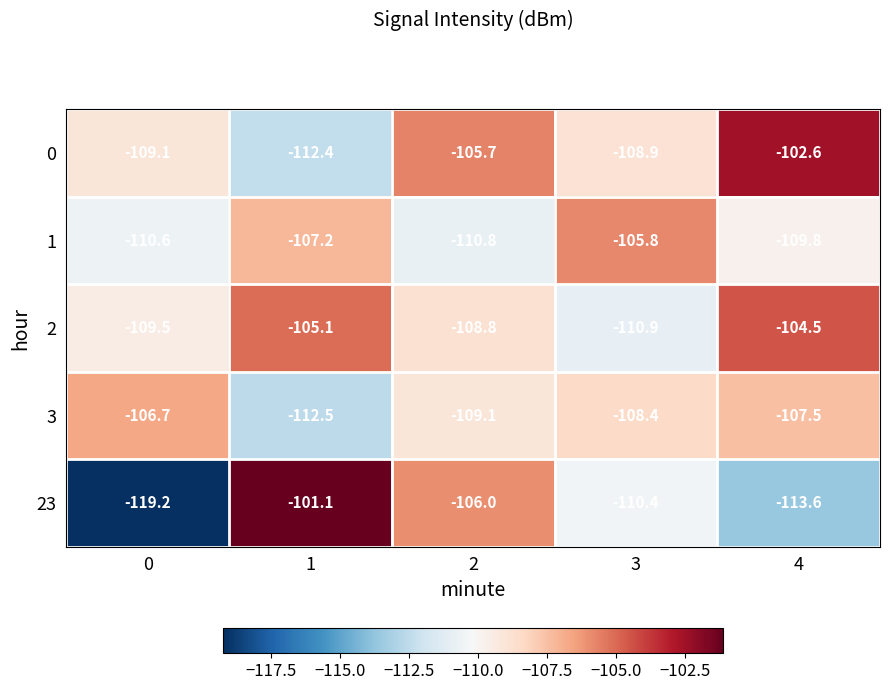

Which series changed the most between 0 and 3?

23